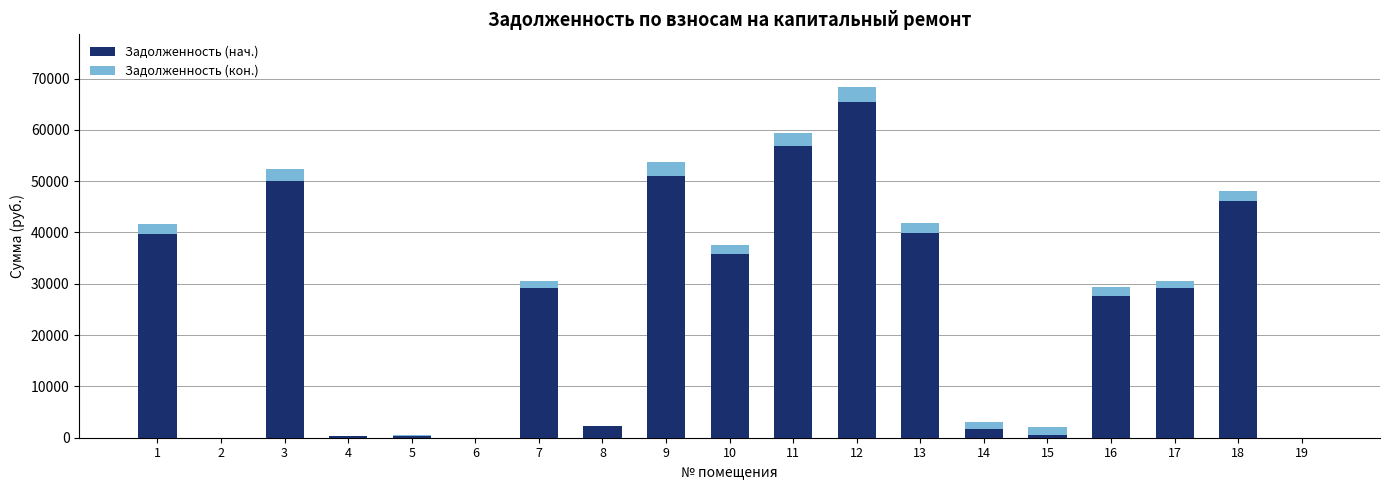

At which category is the sum across all series the highest?

12